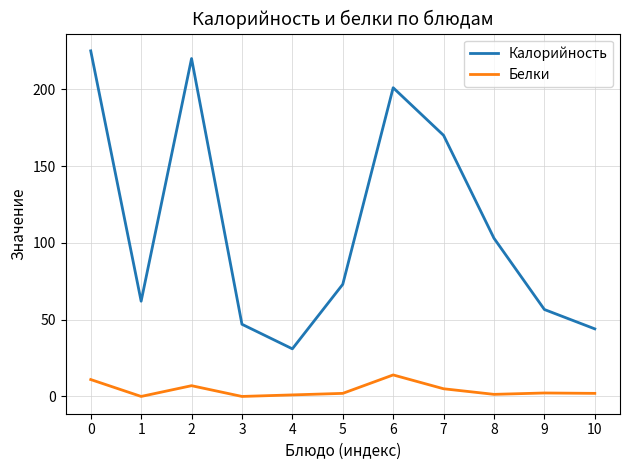

Is it true that Белки equals 11.0 at 0?

True